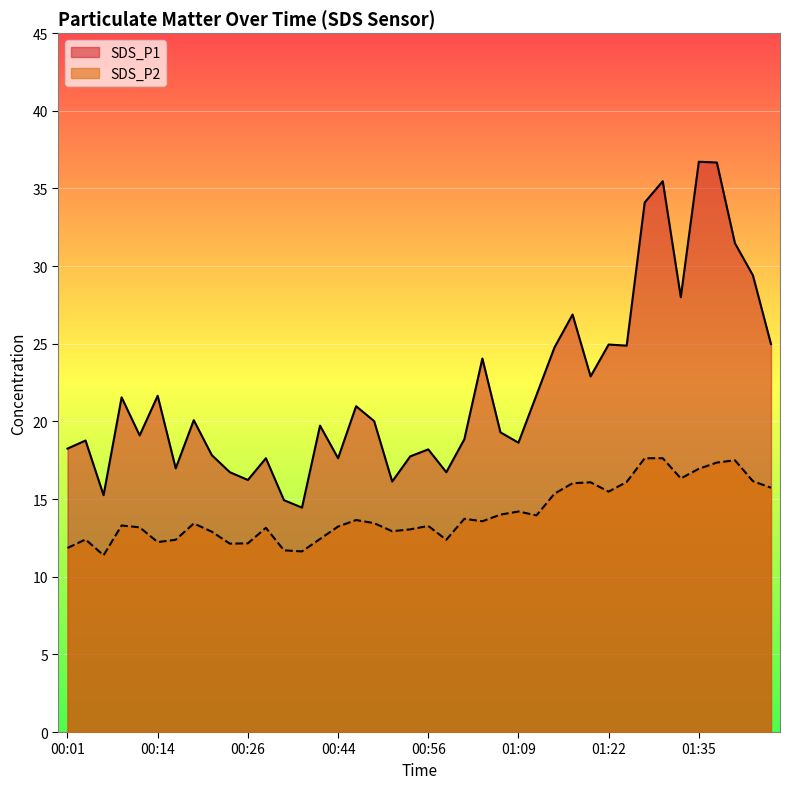

Reading left to right, list all the values displayed in this chart.

SDS_P1: 00:01=18.2	00:04=18.8	00:06=15.2	00:09=21.6	00:11=19.1	00:14=21.6	00:16=17.0	00:18=20.1	00:21=17.8	00:23=16.7	00:26=16.2	00:28=17.6	00:36=14.9	00:39=14.4	00:41=19.7	00:44=17.6	00:46=21.0	00:49=20.0	00:51=16.1	00:54=17.8	00:56=18.2	00:59=16.7	01:01=18.9	01:04=24.1	01:06=19.3	01:09=18.6	01:11=21.7	01:14=24.8	01:16=26.9	01:19=22.9	01:22=24.9	01:25=24.9	01:28=34.1	01:30=35.5	01:33=28.0	01:35=36.7	01:38=36.7	01:41=31.5	01:43=29.4	01:46=25.0
SDS_P2: 00:01=11.8	00:04=12.4	00:06=11.4	00:09=13.3	00:11=13.2	00:14=12.2	00:16=12.4	00:18=13.4	00:21=12.9	00:23=12.1	00:26=12.2	00:28=13.2	00:36=11.7	00:39=11.6	00:41=12.4	00:44=13.2	00:46=13.7	00:49=13.4	00:51=12.9	00:54=13.1	00:56=13.3	00:59=12.4	01:01=13.7	01:04=13.6	01:06=14.0	01:09=14.2	01:11=13.9	01:14=15.3	01:16=16.0	01:19=16.1	01:22=15.5	01:25=16.1	01:28=17.6	01:30=17.6	01:33=16.3	01:35=16.9	01:38=17.4	01:41=17.5	01:43=16.1	01:46=15.7